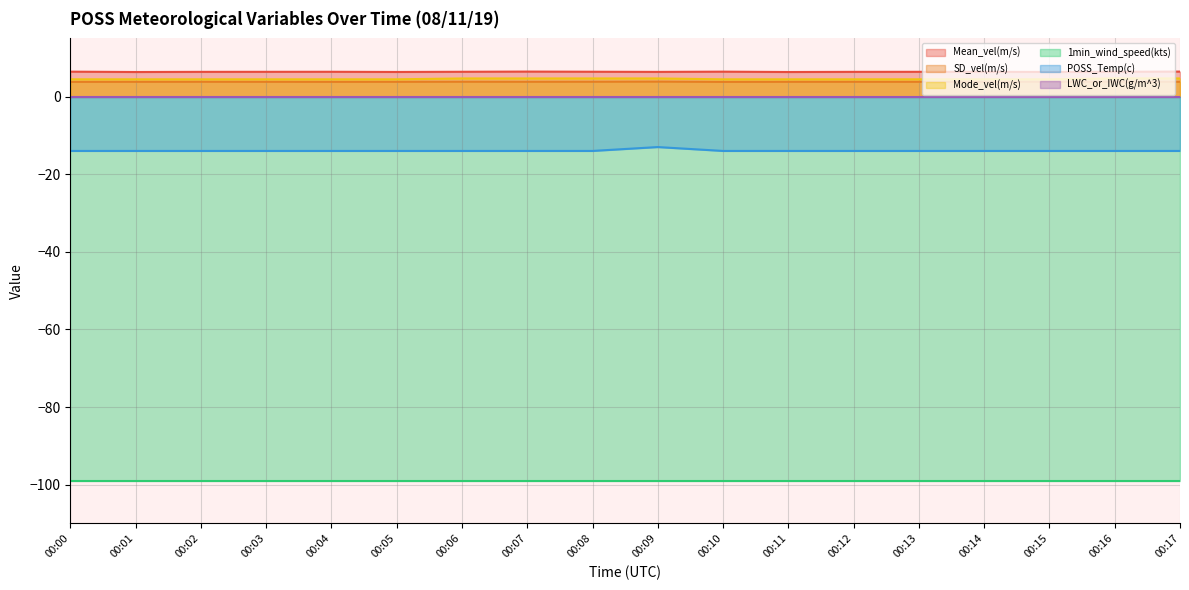

True or false: POSS_Temp(c) has a value of -14.0 at 00:12.

True